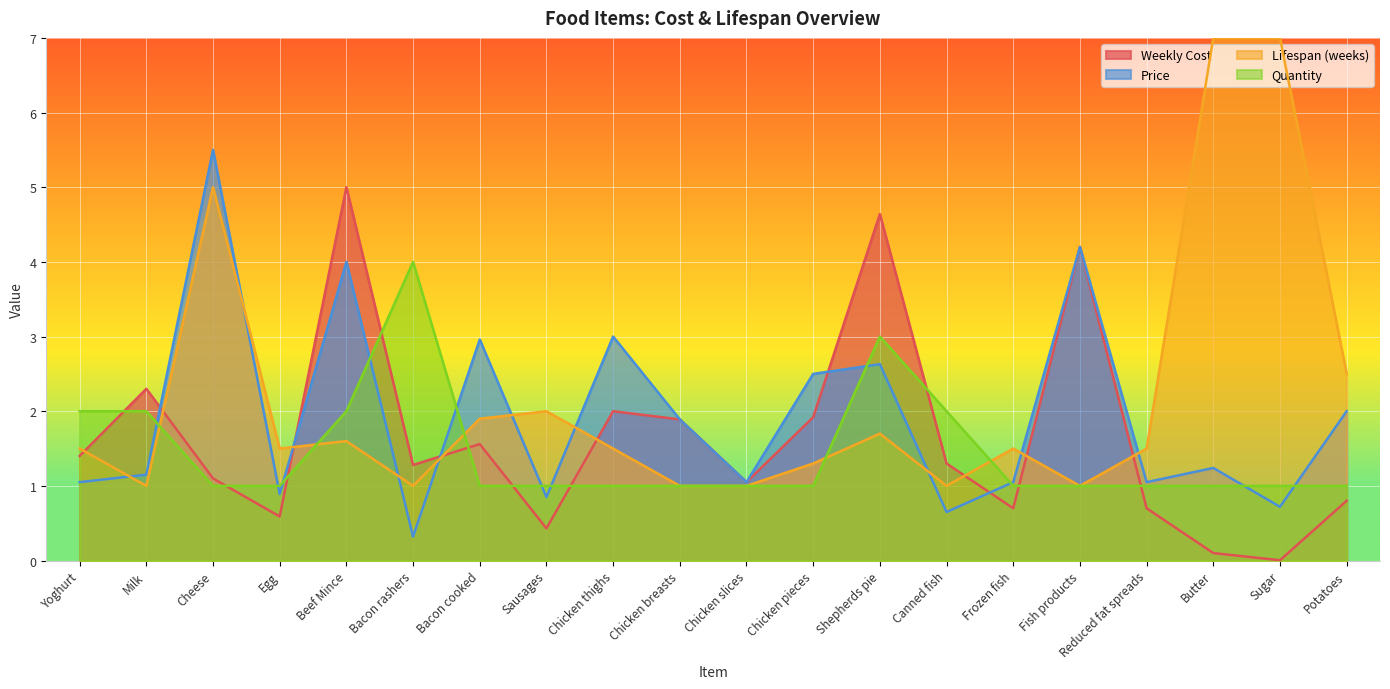

Count the number of categories in the chart.

20